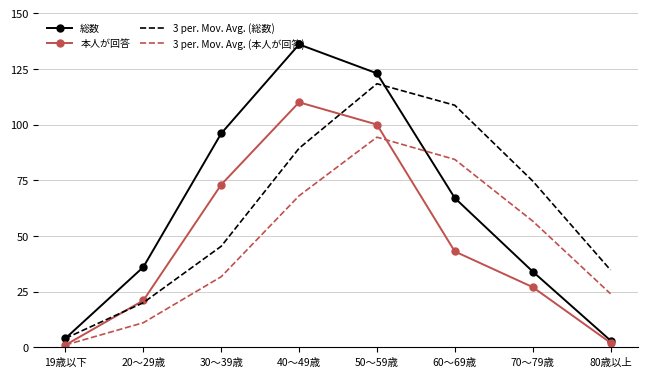

What is the maximum value shown in the chart?

136.0